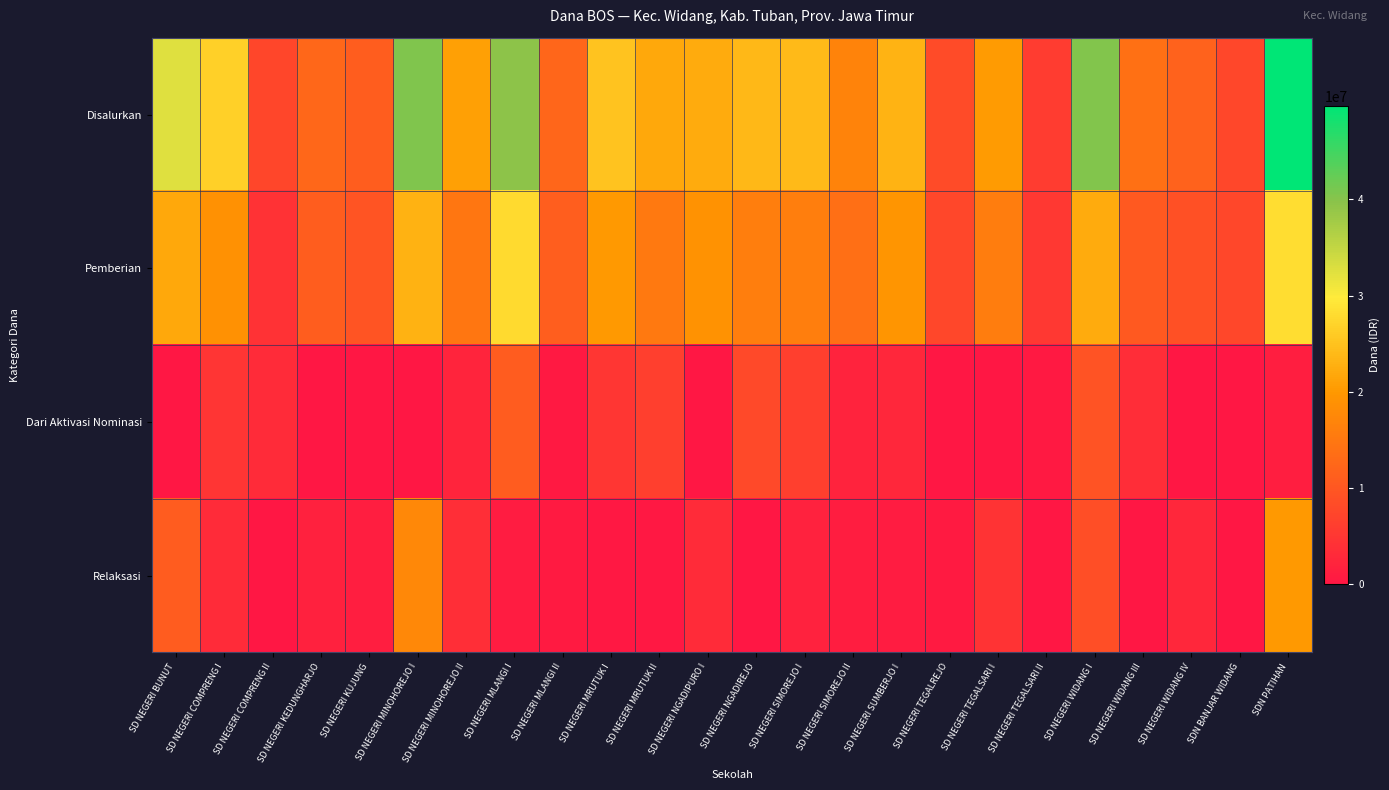

Which series has the largest total across all categories?

Disalurkan